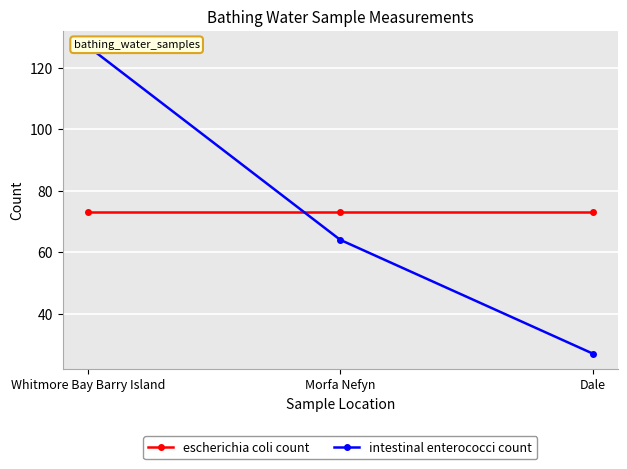

Which category has the lowest value in the intestinal enterococci count series?

Dale